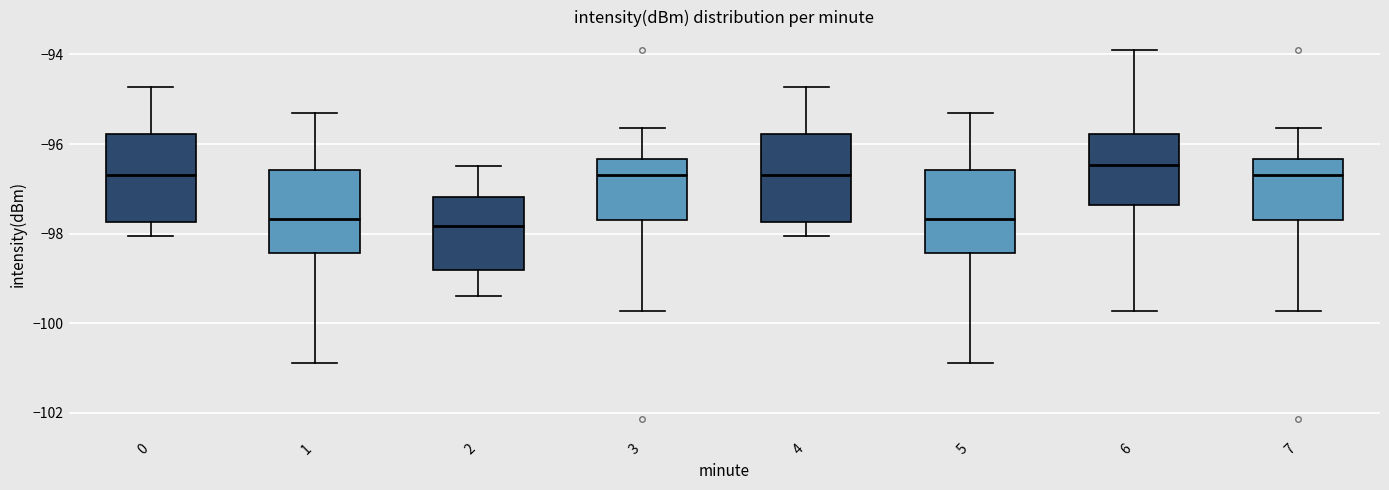

Which box's median line is the highest?

6